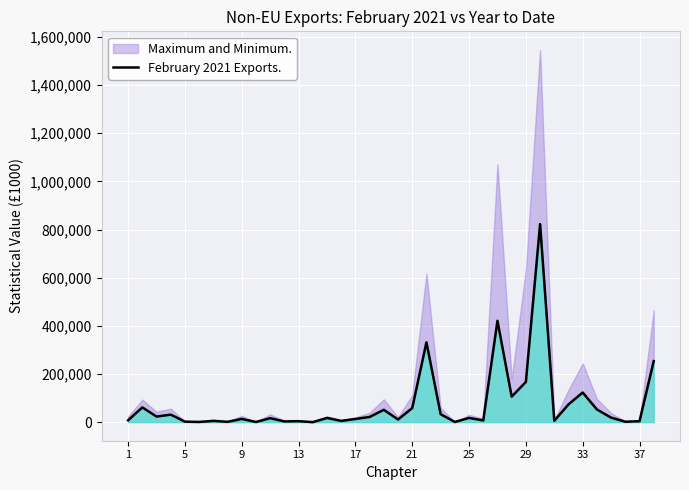

What is the difference between the maximum and minimum values?

822443